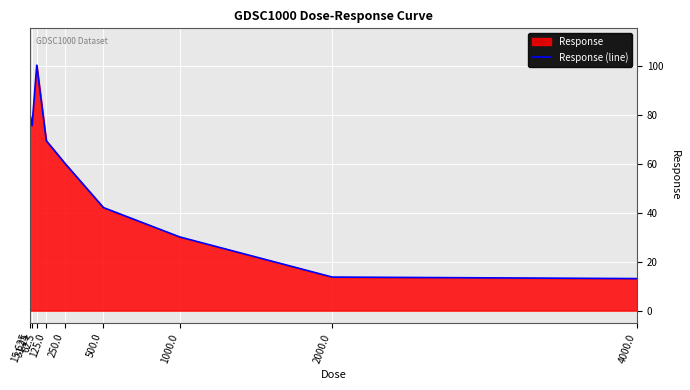

List the labels in order of value, smallest first.

4000.0, 2000.0, 1000.0, 500.0, 250.0, 125.0, 31.25, 15.625, 62.5